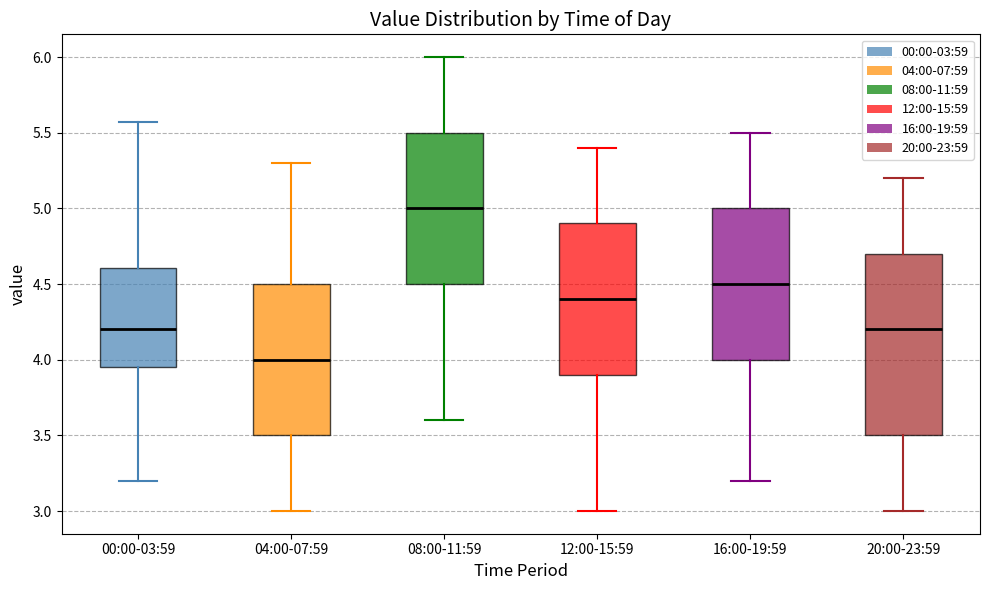

Reading left to right, read every box against the y-axis: the position of its median line, the range the box covers, and the ends of its whiskers. The values are not printed on the chart, so give them approximately, as read against the axis.

00:00-03:59: median 4.20, box 3.95 to 4.60, whiskers 3.20 to 5.55
04:00-07:59: median 4.00, box 3.50 to 4.50, whiskers 3.00 to 5.30
08:00-11:59: median 5.00, box 4.50 to 5.50, whiskers 3.60 to 6.00
12:00-15:59: median 4.40, box 3.90 to 4.90, whiskers 3.00 to 5.40
16:00-19:59: median 4.50, box 4.00 to 5.00, whiskers 3.20 to 5.50
20:00-23:59: median 4.20, box 3.50 to 4.70, whiskers 3.00 to 5.20